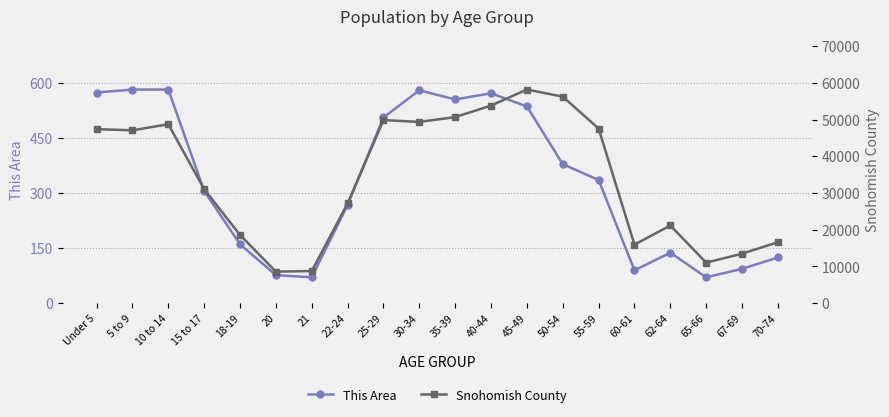

Rank the categories by Snohomish County value from lowest to highest.

20, 21, 65-66, 67-69, 60-61, 70-74, 18-19, 62-64, 22-24, 15 to 17, 5 to 9, Under 5, 55-59, 10 to 14, 30-34, 25-29, 35-39, 40-44, 50-54, 45-49